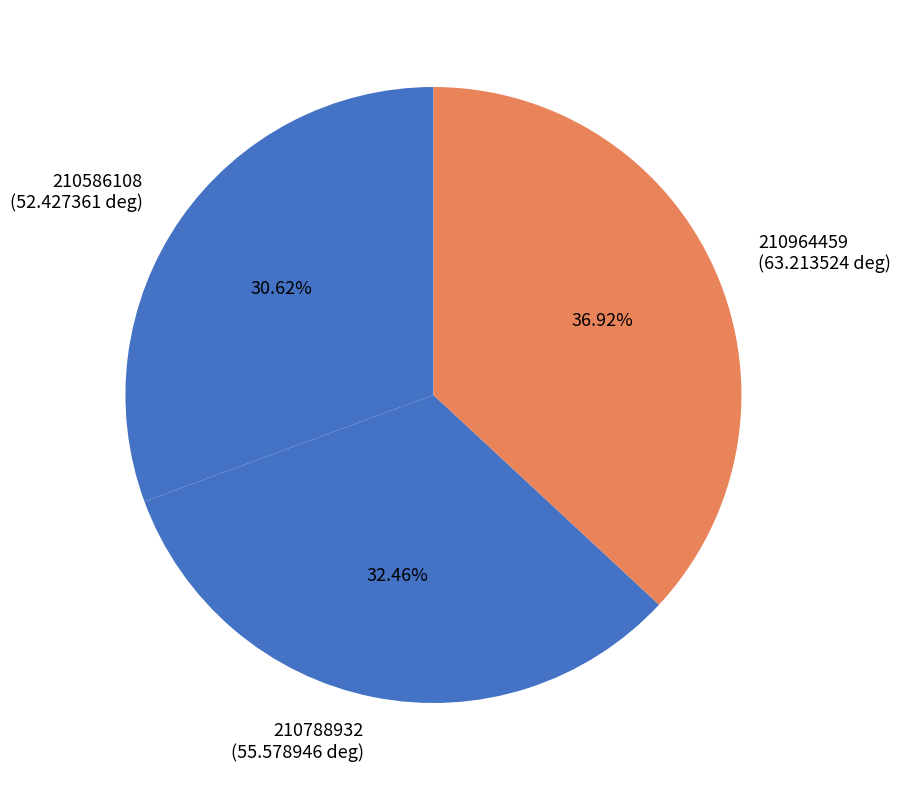

What percentage is the 210788932 slice, to the nearest percent?

32%